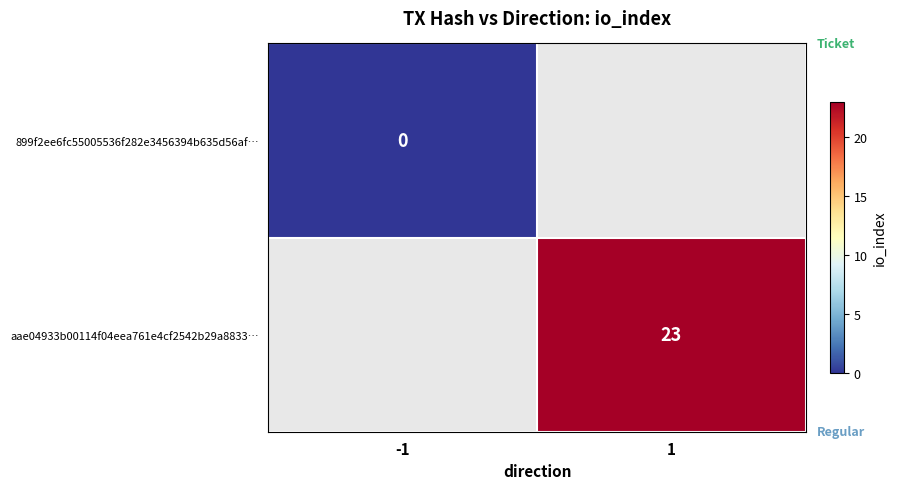

Is it true that aae04933b00114f04eea761e4cf2542b29a8833… equals 23 at 1?

True